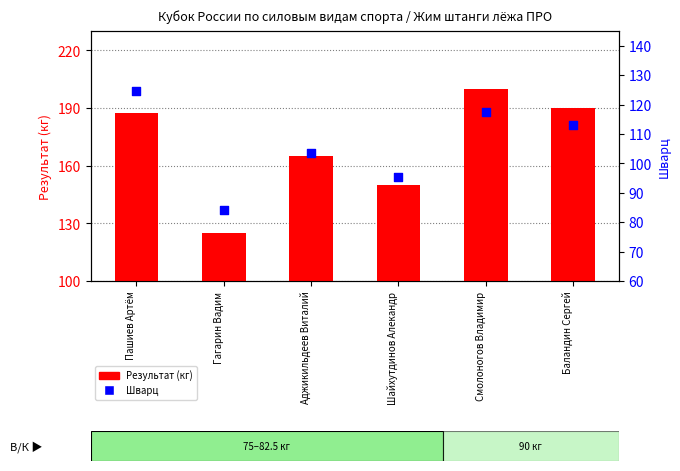

What is the total value across all series at Пашиев Артём?

312.1